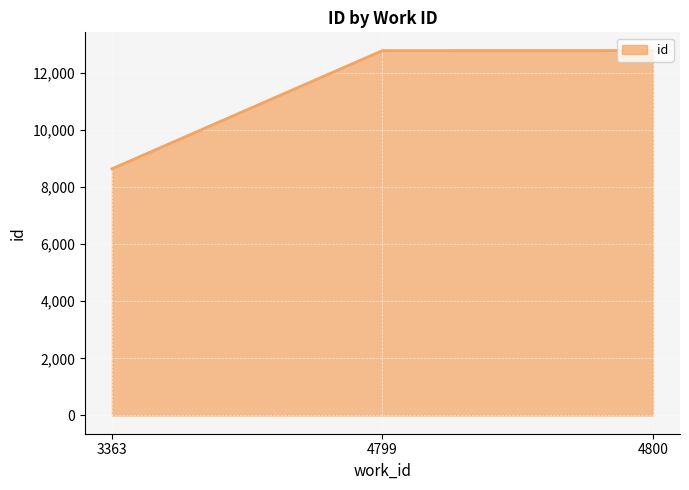

What is the ratio of the value at 3363 to the value at 4799?

0.7